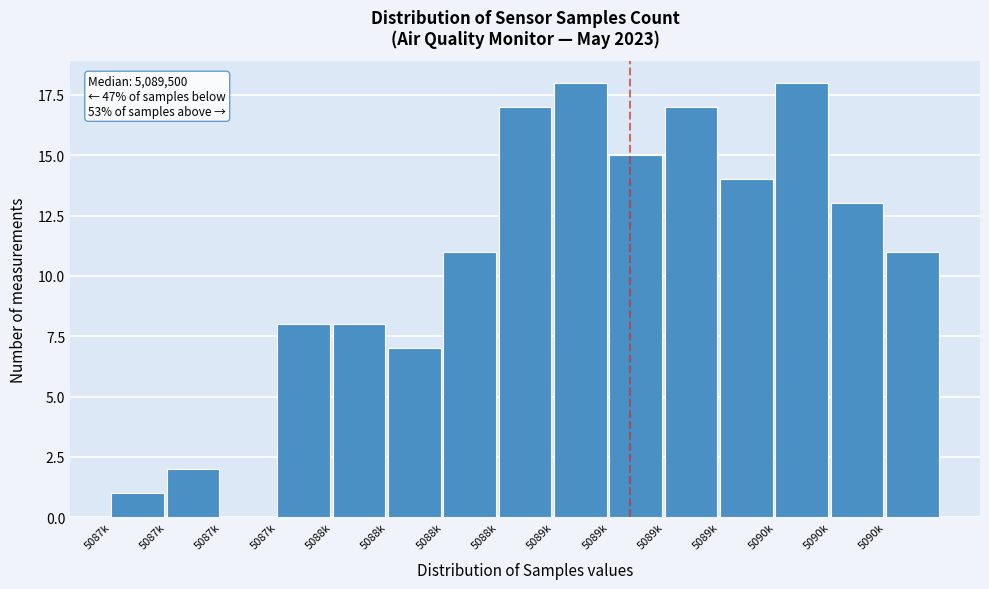

Are the bars horizontal?

No